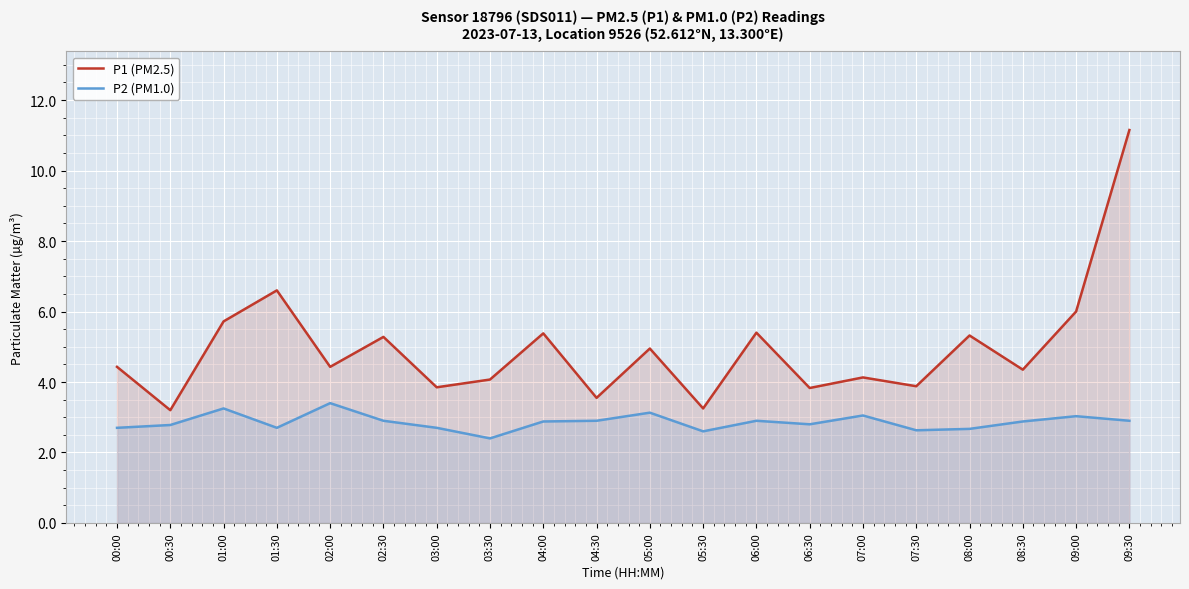

What is the lowest value of the P1 (PM2.5) series?

3.2